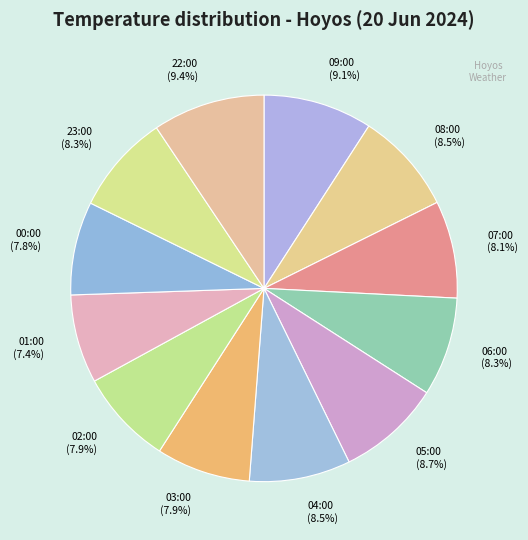

To the nearest percent, what is the difference between the largest and smallest slice percentages?

2%